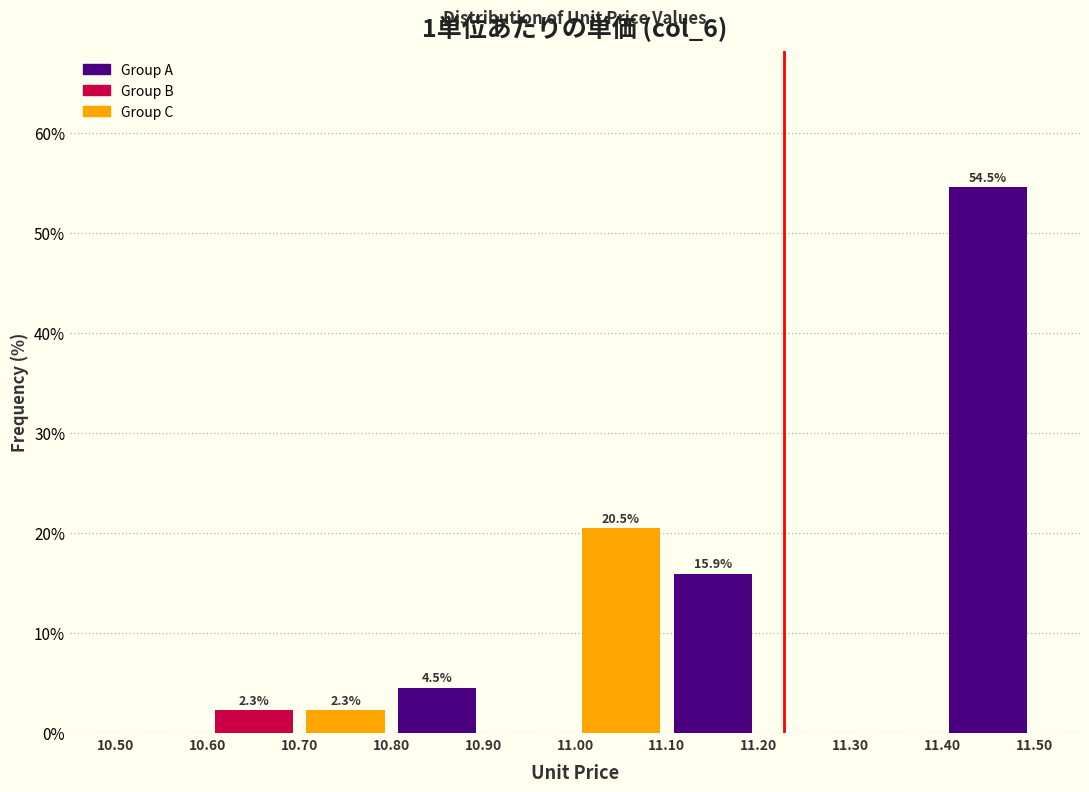

Which range on the x-axis has the tallest bar?

11.40 to 11.50